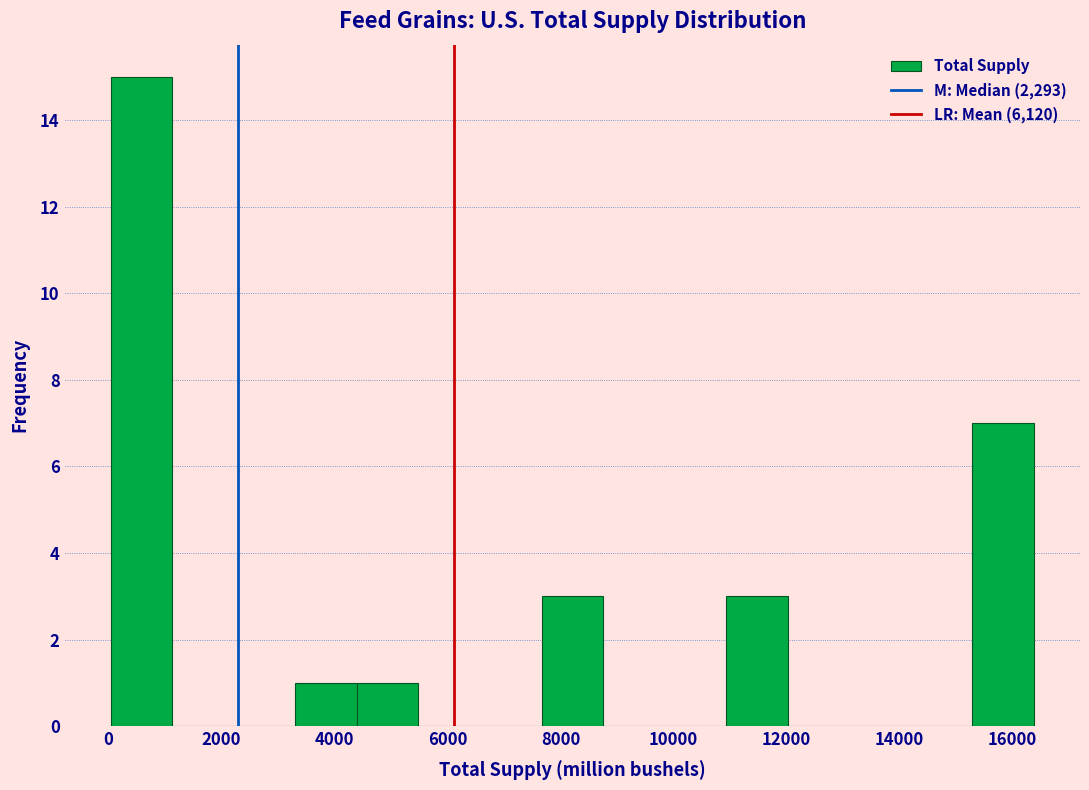

Reading left to right, transcribe this chart: for each bar, give the range it covers on the x-axis and its height. Neither the bar edges nor the heights are printed on the chart, so give them approximately, as read against the axes.

0 to 1200: 15
1200 to 2200: 0
2200 to 3400: 0
3400 to 4400: 1
4400 to 5400: 1
5400 to 6600: 0
6600 to 7600: 0
7600 to 8800: 3
8800 to 9800: 0
9800 to 11000: 0
11000 to 12000: 3
12000 to 13200: 0
13200 to 14200: 0
14200 to 15200: 0
15200 to 16400: 7